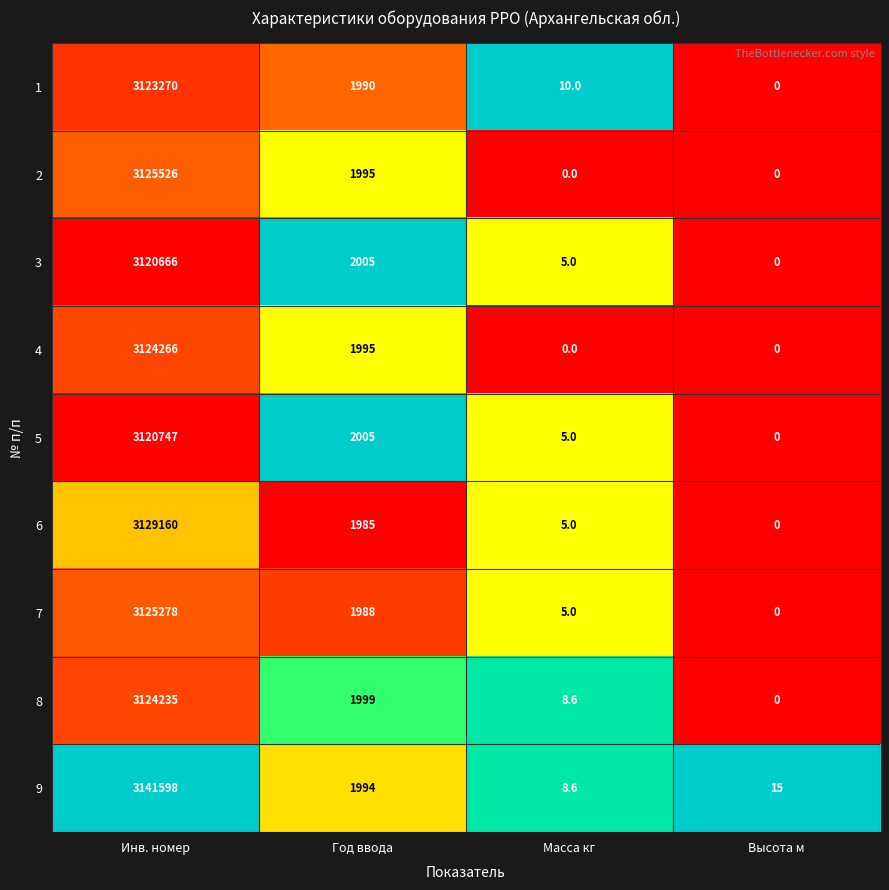

What is the average value of the 9 series?

785903.9